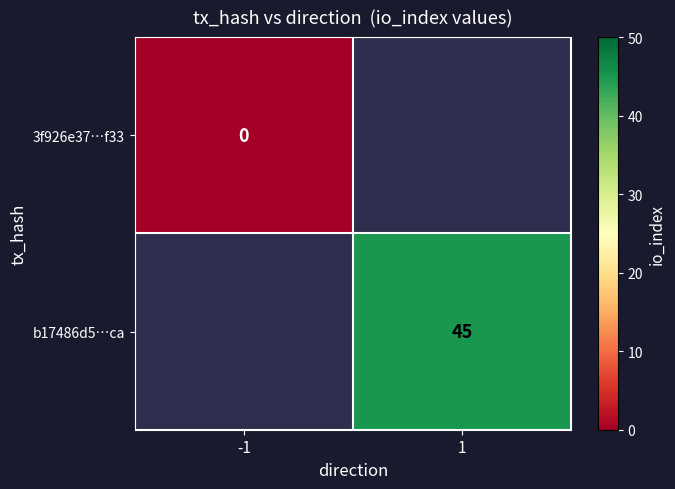

What is the greatest value displayed?

45.0